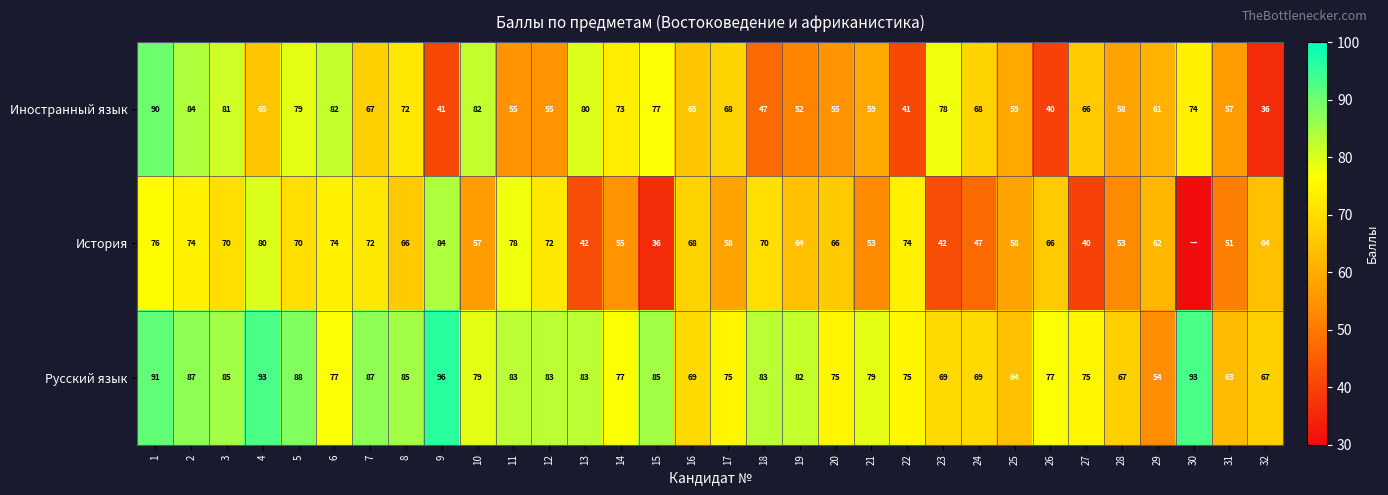

True or false: Русский язык has a value of 45 at 1.

False